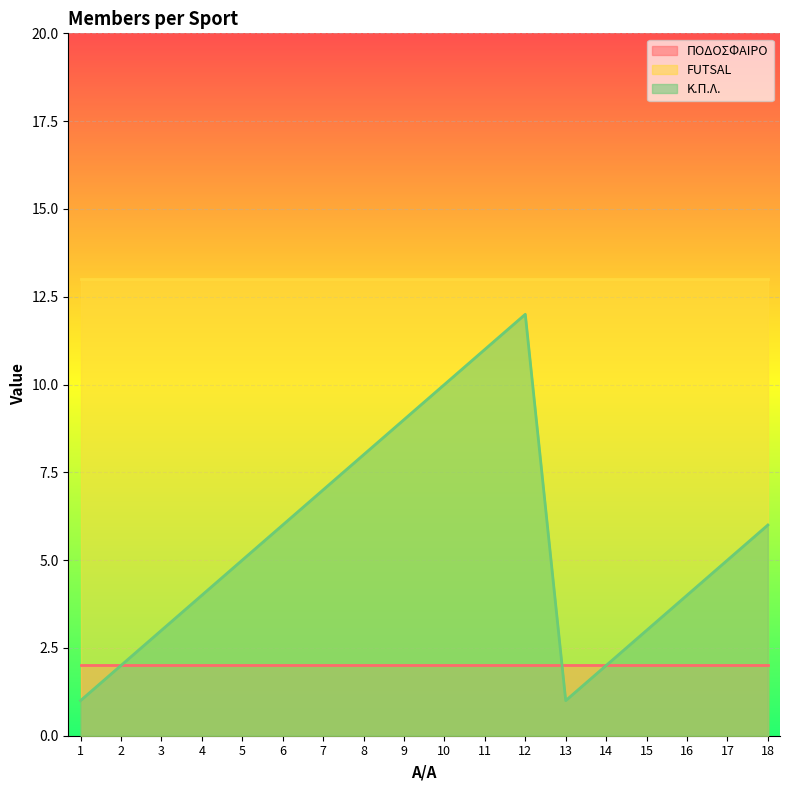

Which series has the largest range (max minus min)?

Κ.Π.Λ.